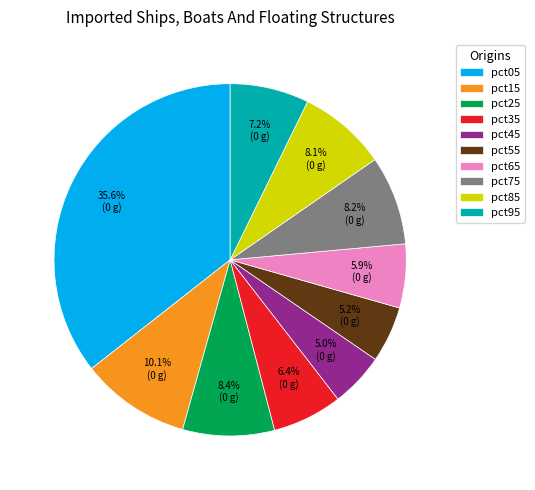

Combined, do pct65 and pct85 account for over 50%?

No